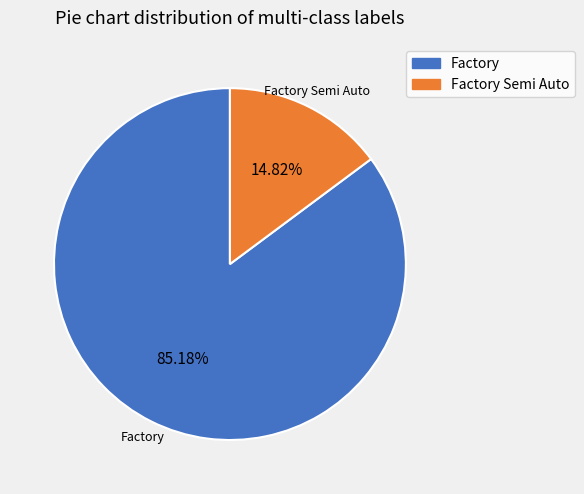

What is the largest slice in the pie chart?

Factory